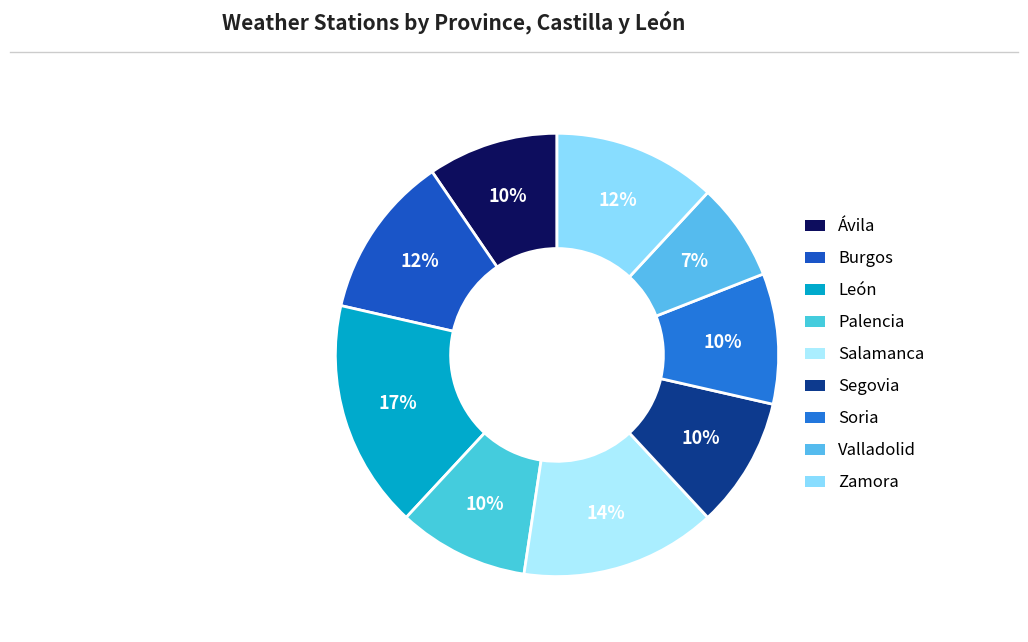

What is the smallest slice in the pie chart?

Valladolid